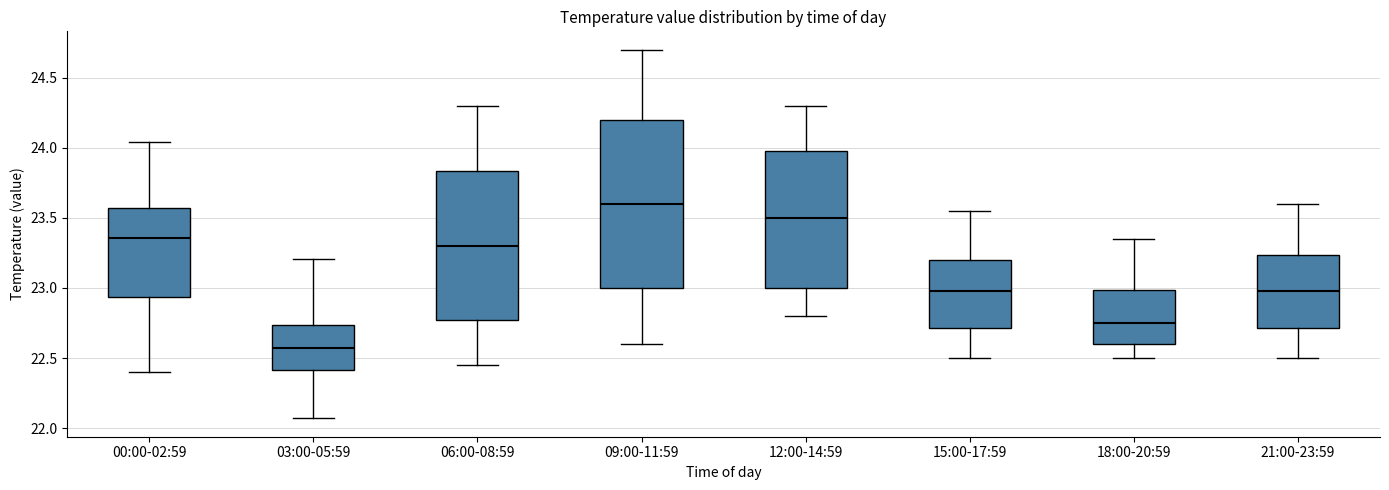

Where does the median line of the box for 00:00-02:59 sit on the y-axis? The values are not printed on the chart, so give them approximately, as read against the axis.

23.35